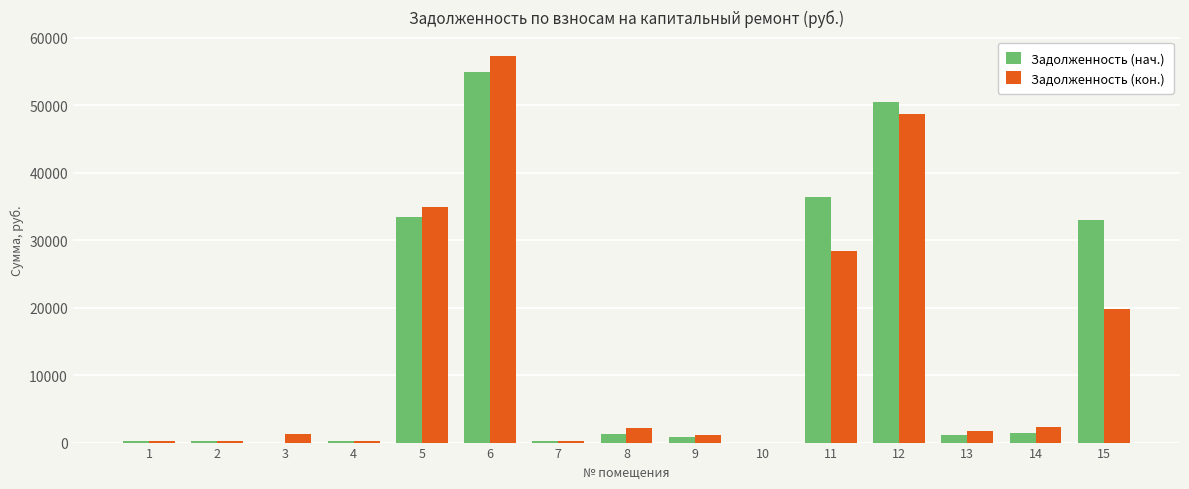

The Задолженность (кон.) series shows 34926.3 at 5. True or false?

True